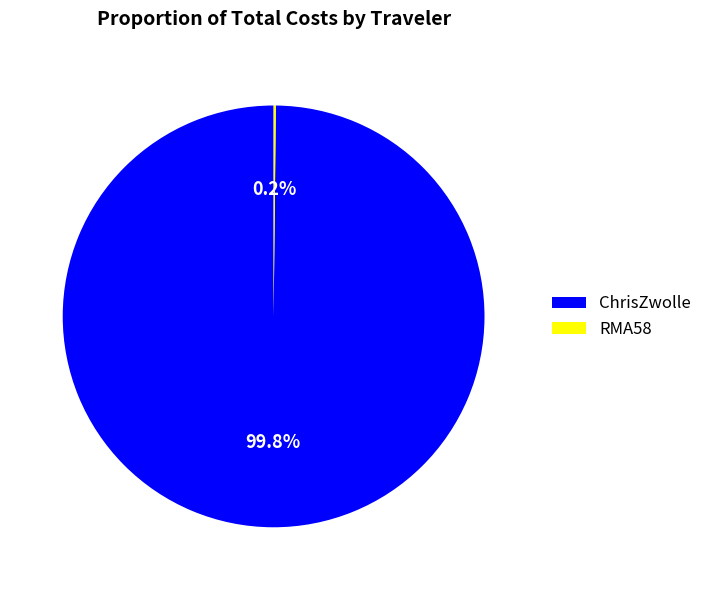

What portion of the pie excludes ChrisZwolle?

0.2%